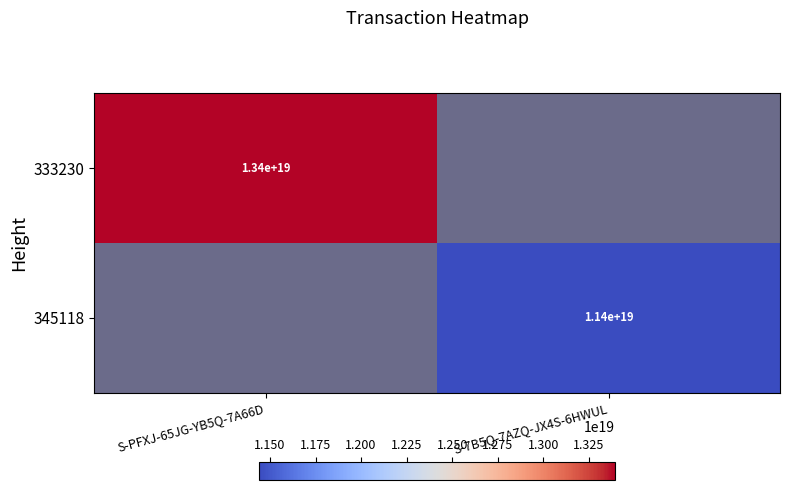

Where is 333230 nearest to the value 13394256400788201472?

S-PFXJ-65JG-YB5Q-7A66D